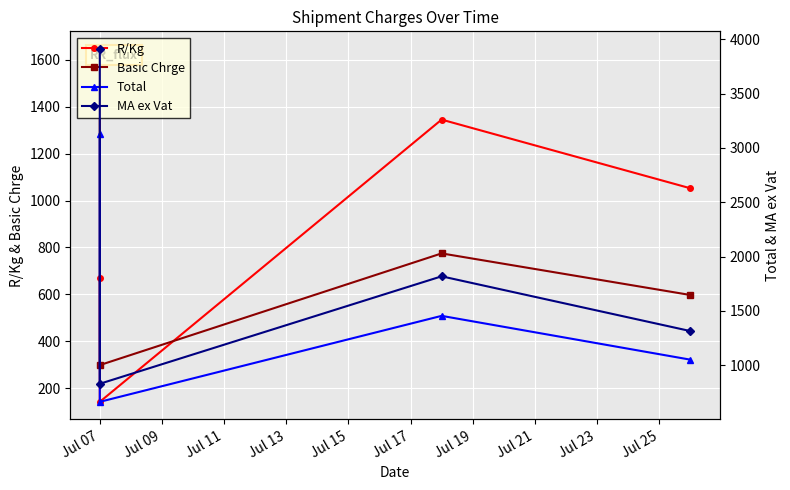

Which series ends up on top after the final intersection of Basic Chrge and R/Kg?

R/Kg